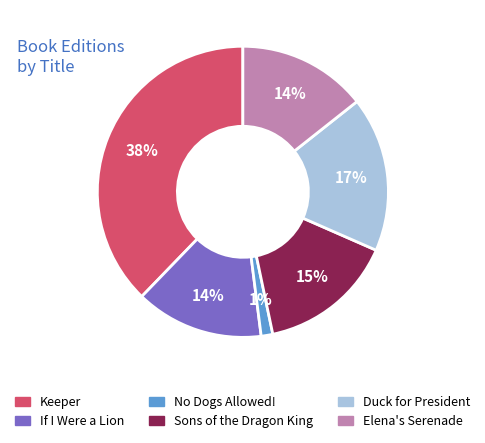

To the nearest percent, what is the difference between the Sons of the Dragon King and Duck for President slice percentages?

2%